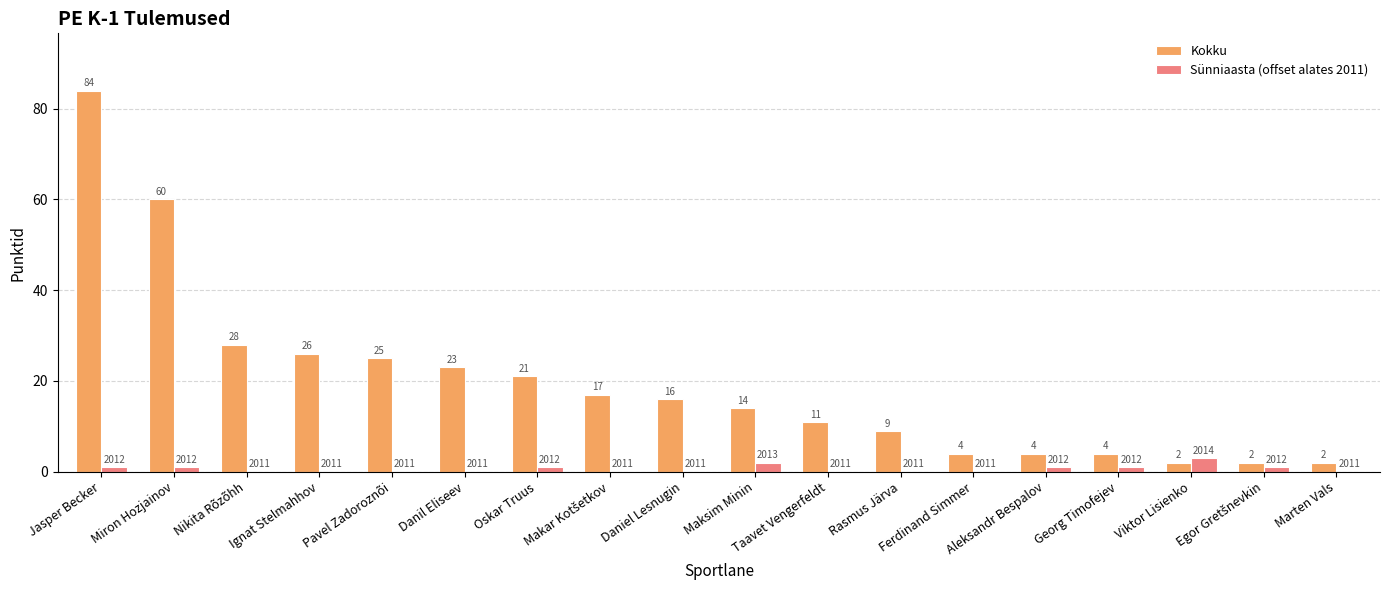

The Sünniaasta (offset alates 2011) series shows 0 at Danil Eliseev. True or false?

True